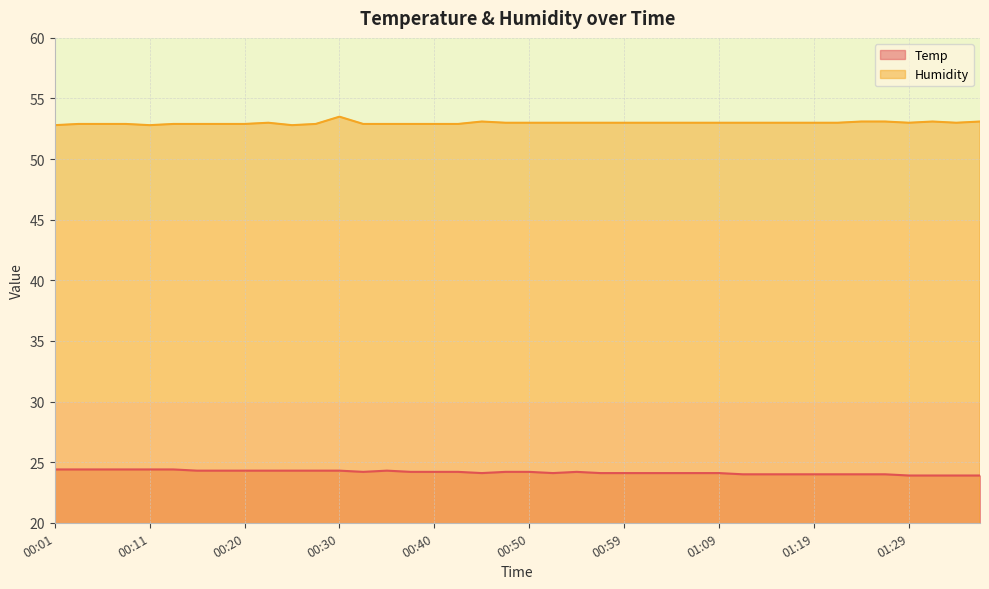

True or false: Temp and Humidity cross at least once.

False